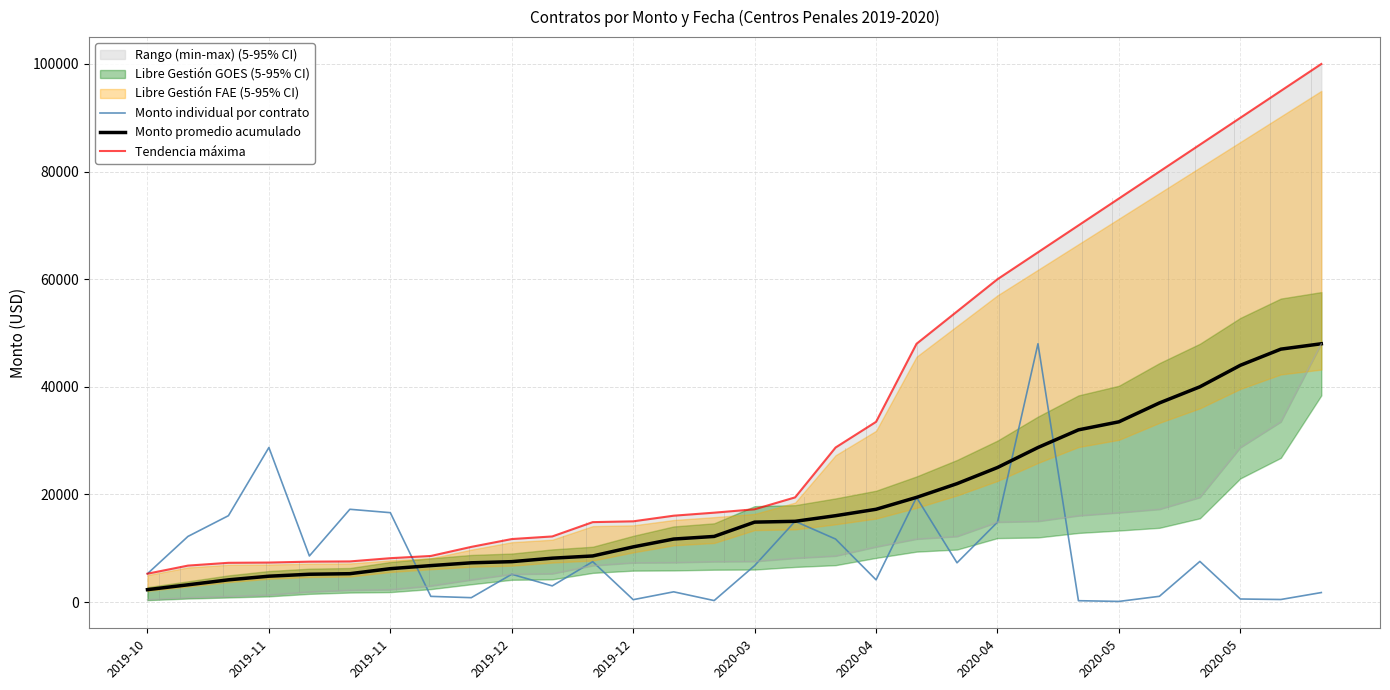

True or false: Monto individual por contrato has more than 2 interior local peaks.

True